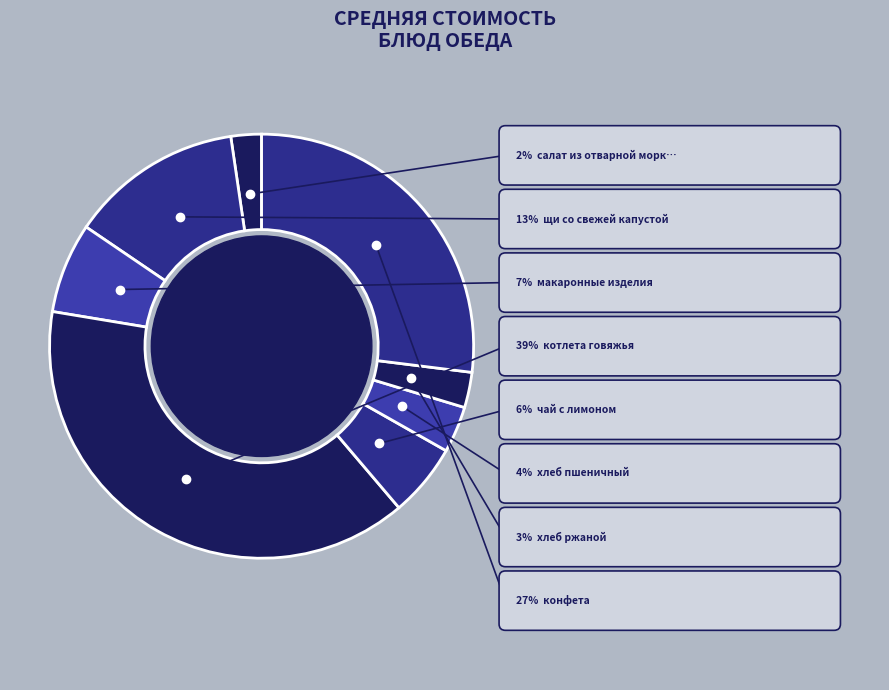

What is the largest slice in the pie chart?

котлета говяжья